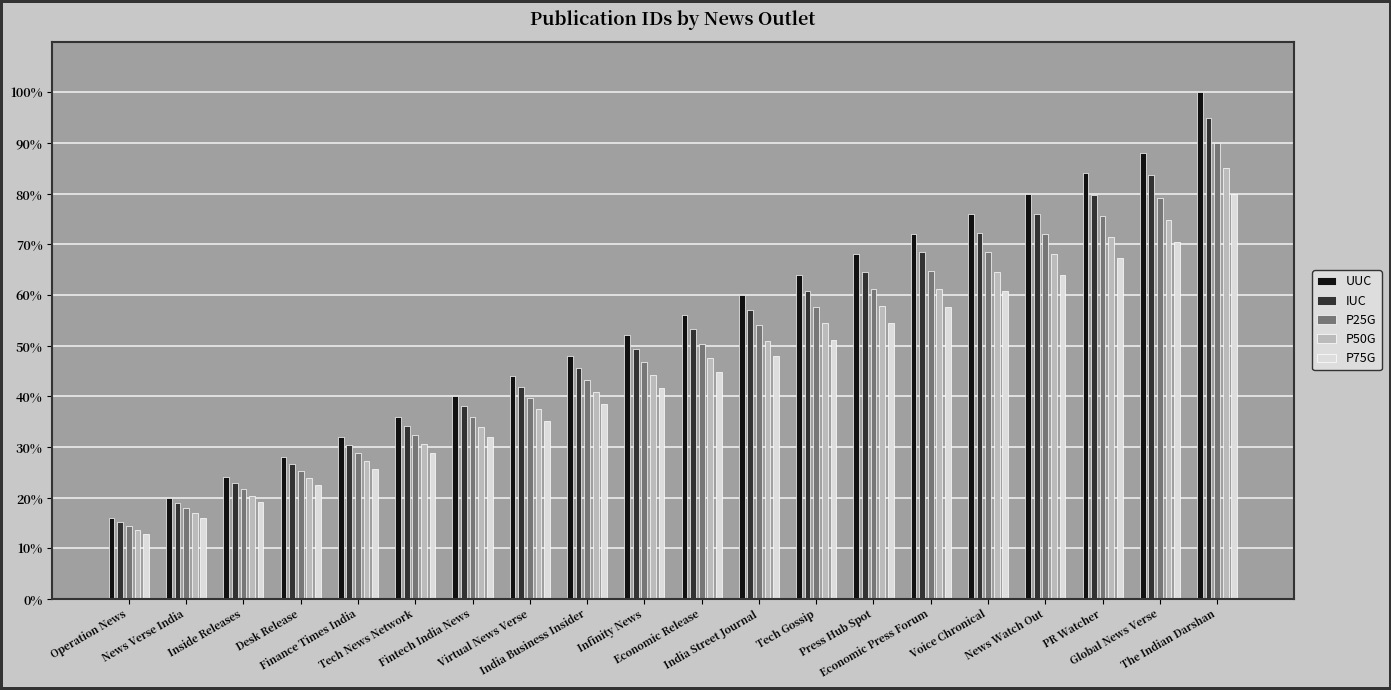

Count the number of data series in this chart.

5